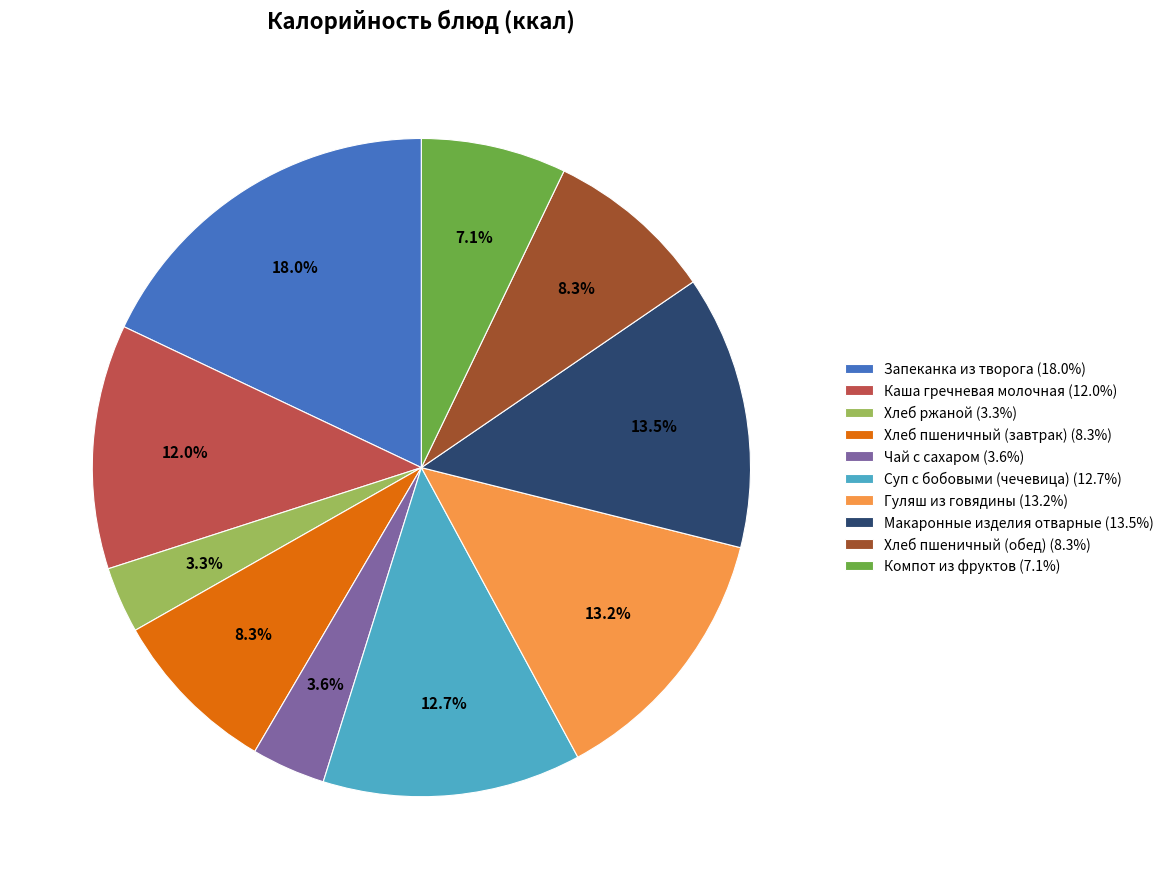

Combined, what portion of the pie is Хлеб ржаной and Гуляш из говядины?

16.5%